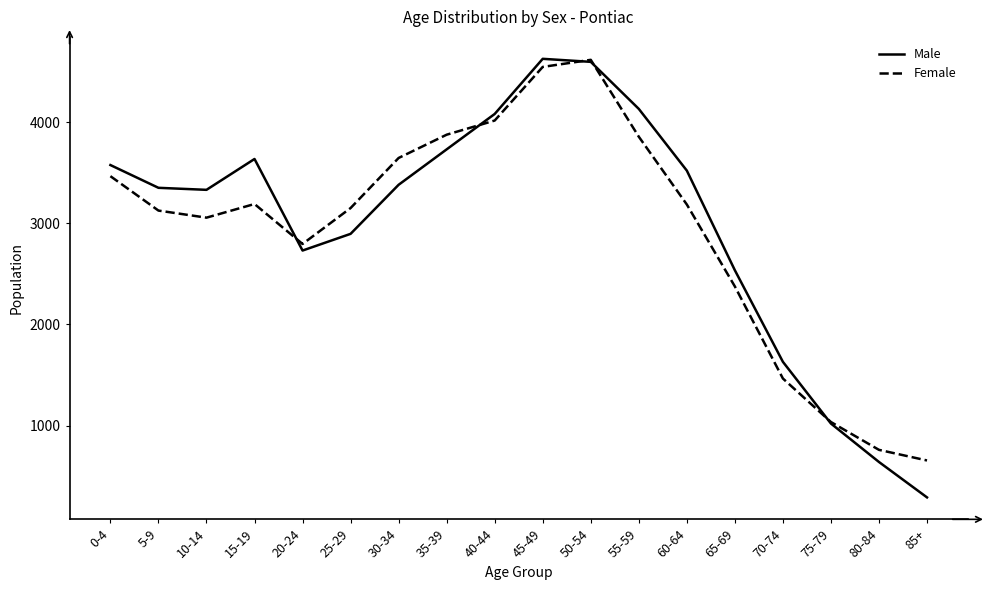

What is the difference between the maximum and minimum values in the Male series?

4335